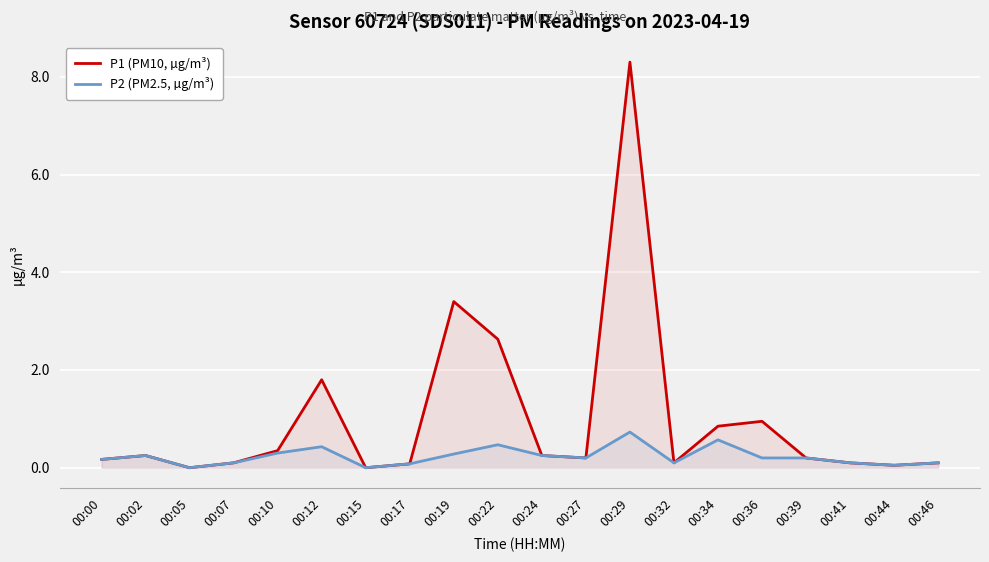

How many lines are shown in the chart?

2